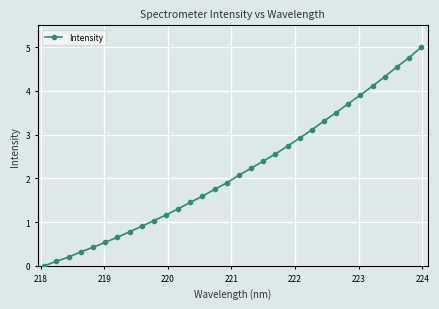

Reading right to left, transcribe all the data shown in this chart.

5.0	4.8	4.6	4.3	4.1	3.9	3.7	3.5	3.3	3.1	2.9	2.7	2.6	2.4	2.2	2.1	1.9	1.8	1.6	1.5	1.3	1.2	1.0	0.9	0.8	0.7	0.5	0.4	0.3	0.2	0.1	0.0